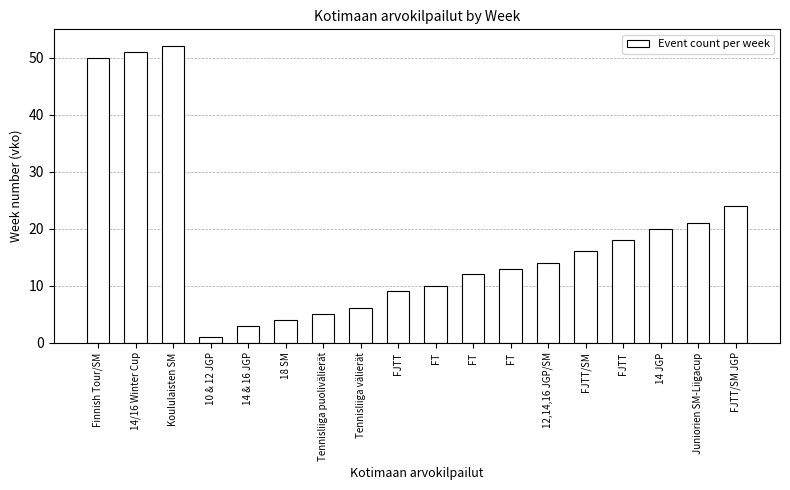

What is the difference between the maximum and second lowest values?

49